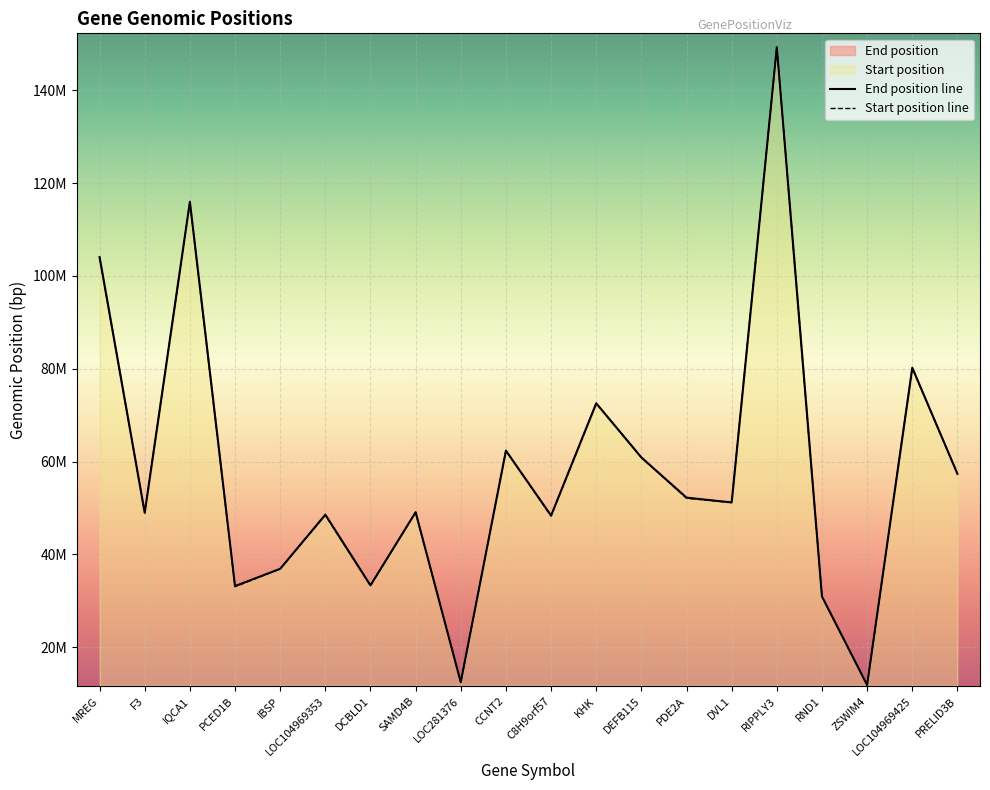

True or false: Start position has a value of 52090857 at PDE2A.

True